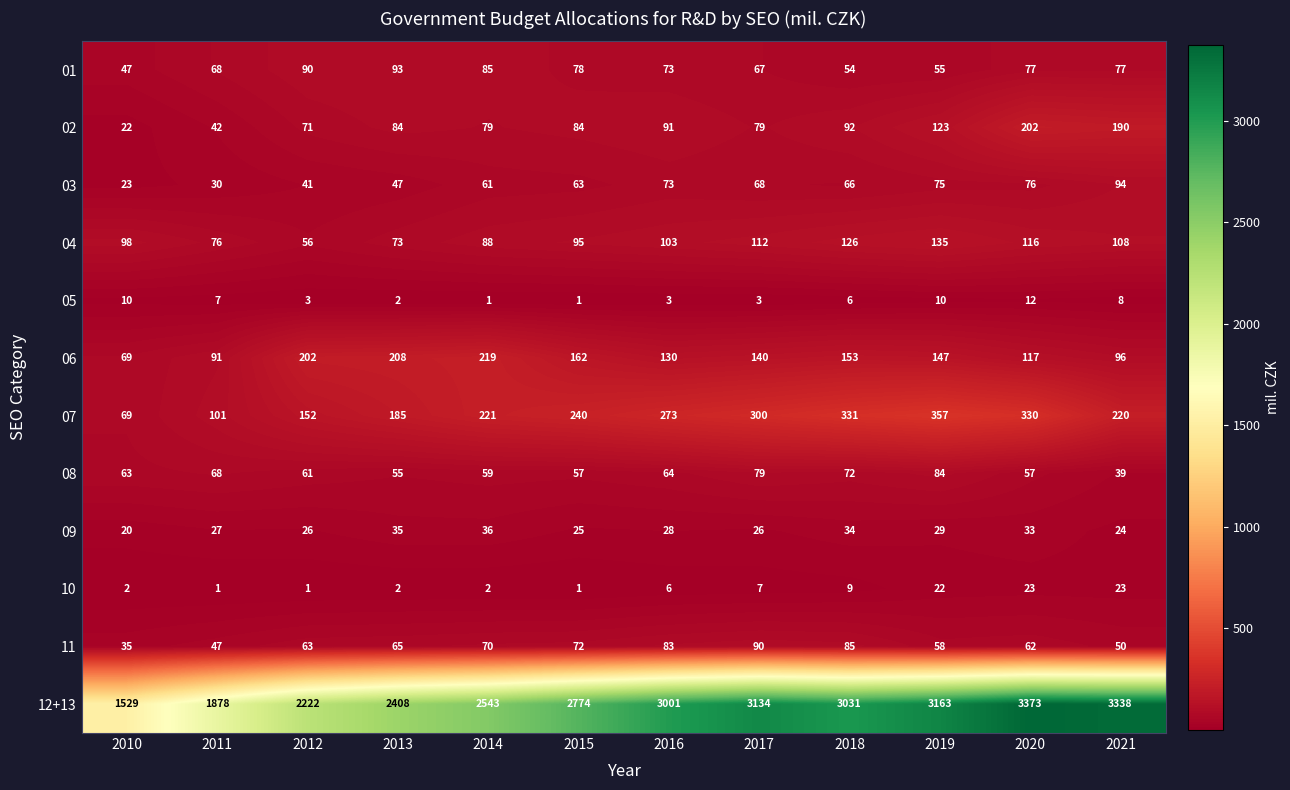

What is the minimum value shown in the chart?

1